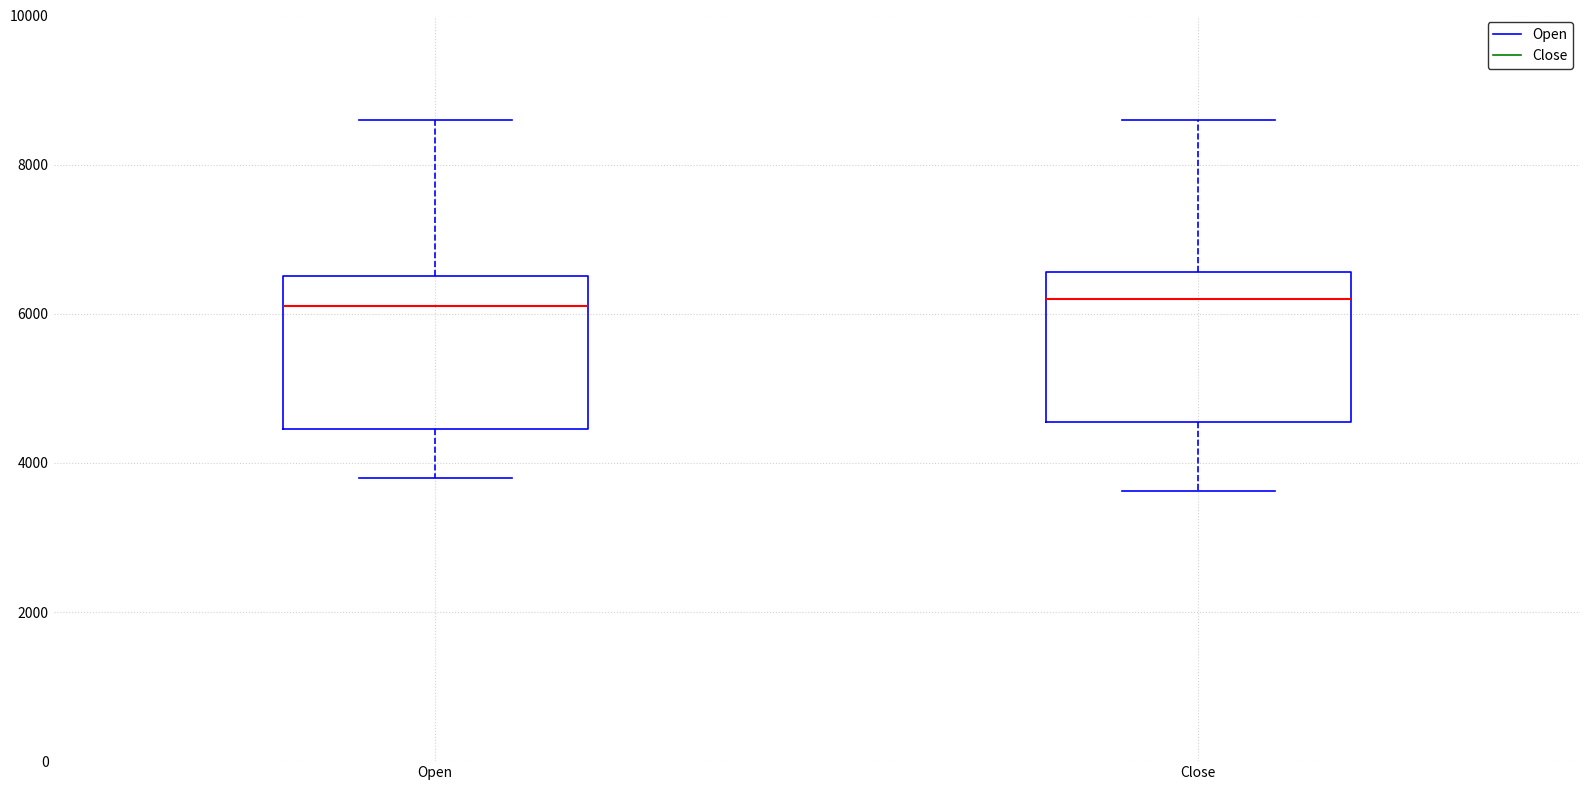

Reading left to right, transcribe this box plot: for each box, give where its median line is, the range the box spans, and where its two whiskers end, as read against the y-axis. The values are not printed on the chart, so give them approximately, as read against the axis.

Open: median 6000, box 4400 to 6600, whiskers 3800 to 8600
Close: median 6200, box 4600 to 6600, whiskers 3600 to 8600